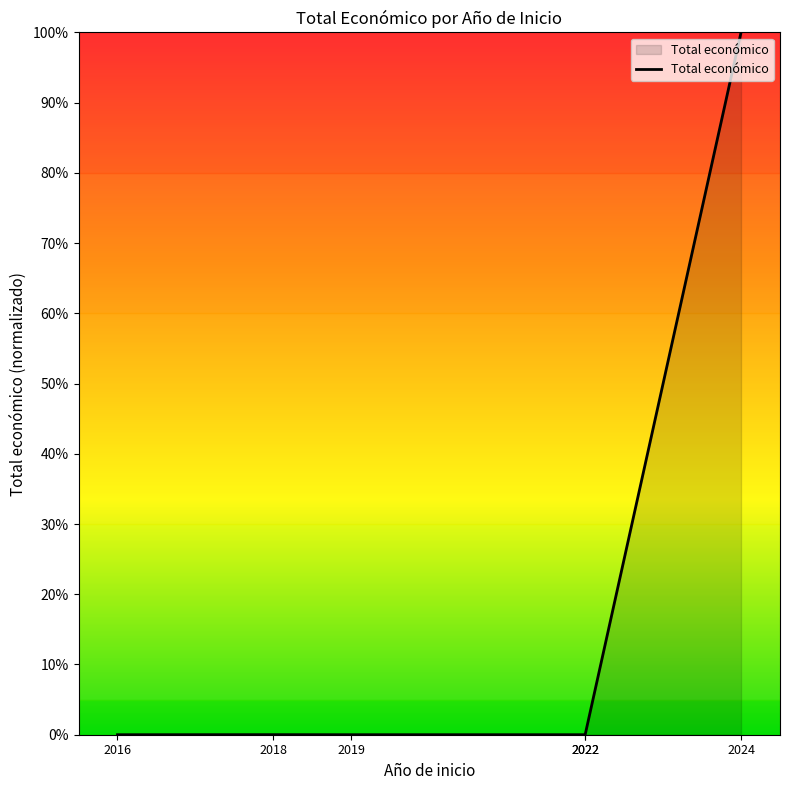

What is the difference between the values at 2024 and 2022?

100.0